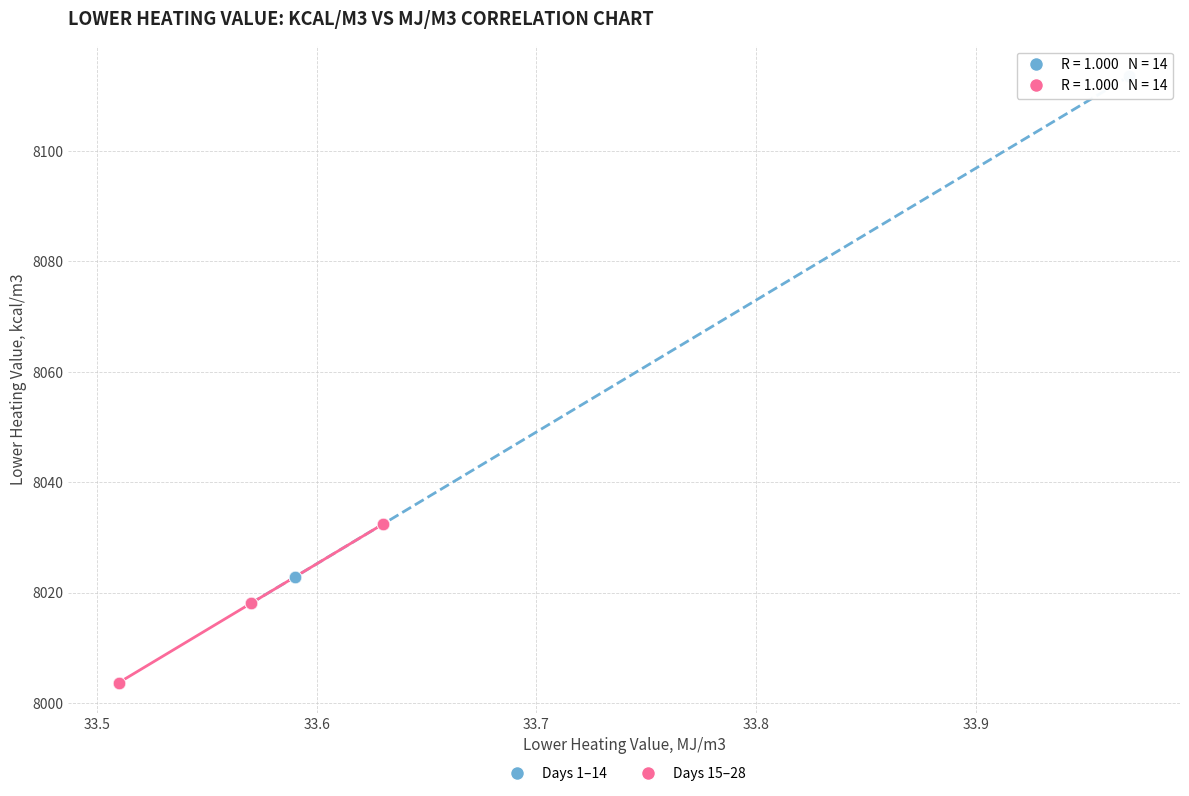

Which series contains the highest Y value?

Days 1–14